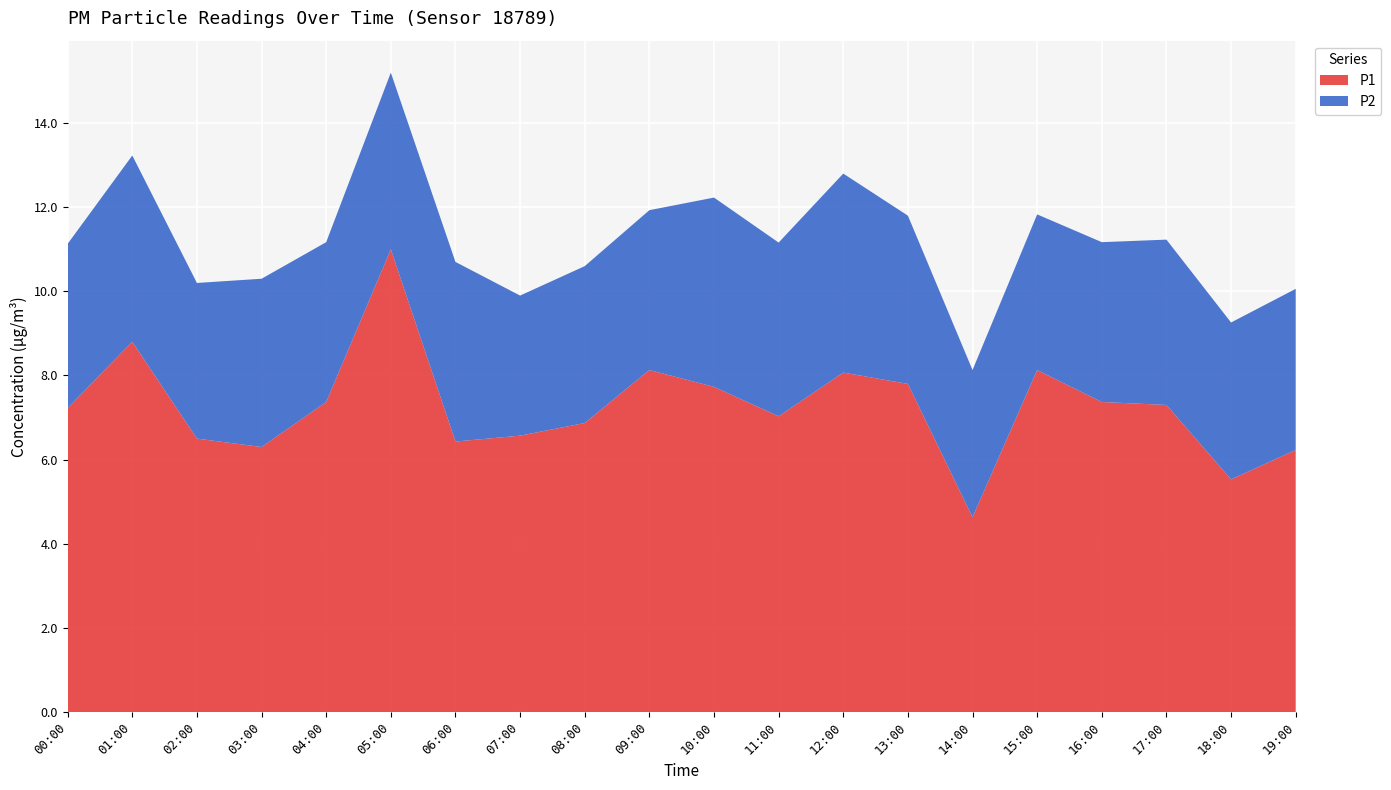

Reading left to right, what are all the values shown in this chart?

P1: 7.2	8.8	6.5	6.3	7.4	11.0	6.4	6.6	6.9	8.1	7.7	7.0	8.1	7.8	4.6	8.1	7.4	7.3	5.5	6.2
P2: 3.9	4.4	3.7	4.0	3.8	4.2	4.3	3.3	3.7	3.8	4.5	4.1	4.7	4.0	3.5	3.7	3.8	3.9	3.7	3.8